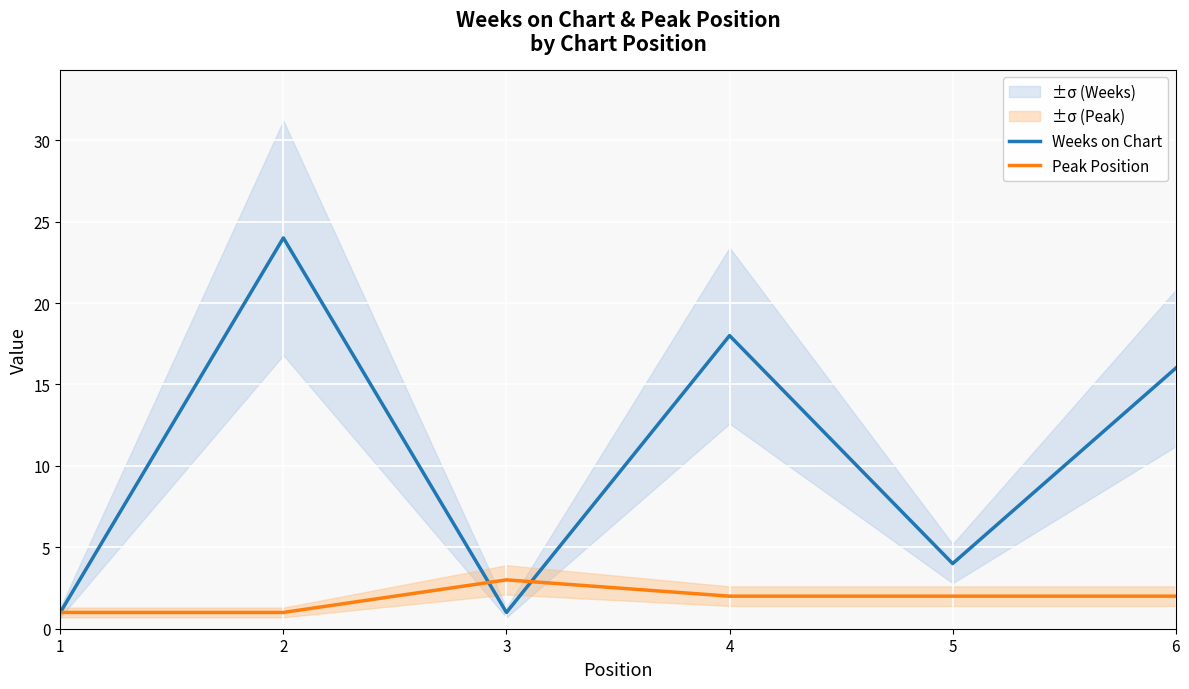

What is the value of the Peak Position point at the 4th from the left?

2